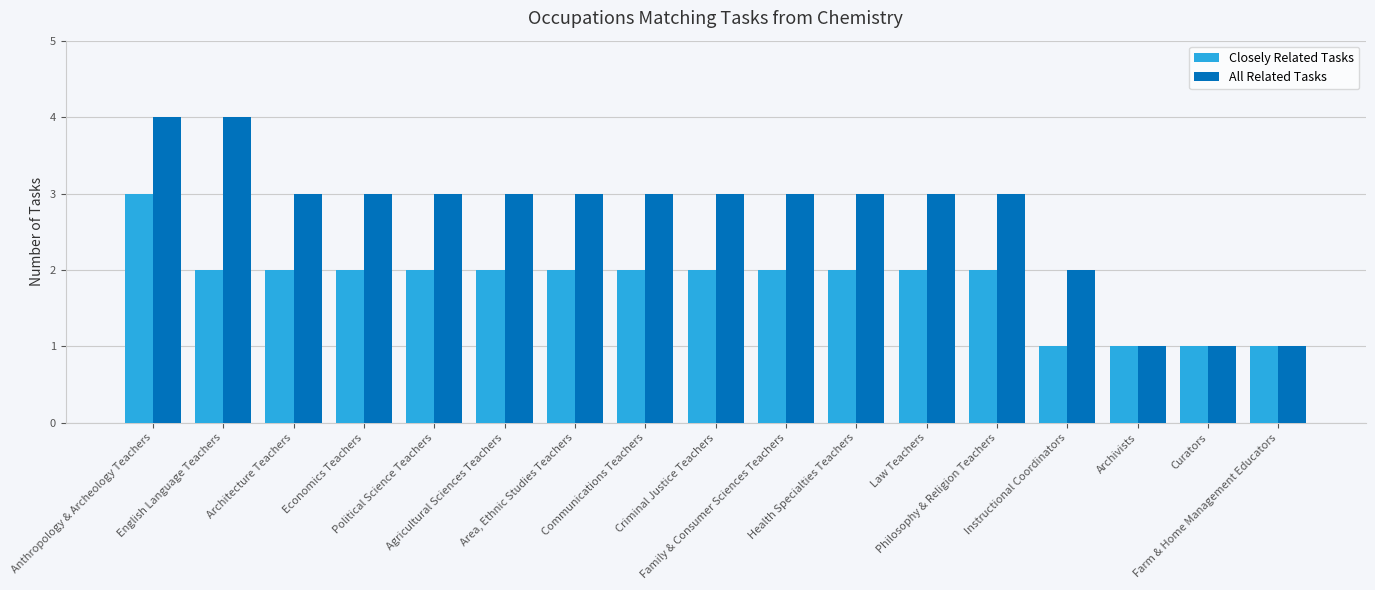

What is the highest value of the Closely Related Tasks series?

3